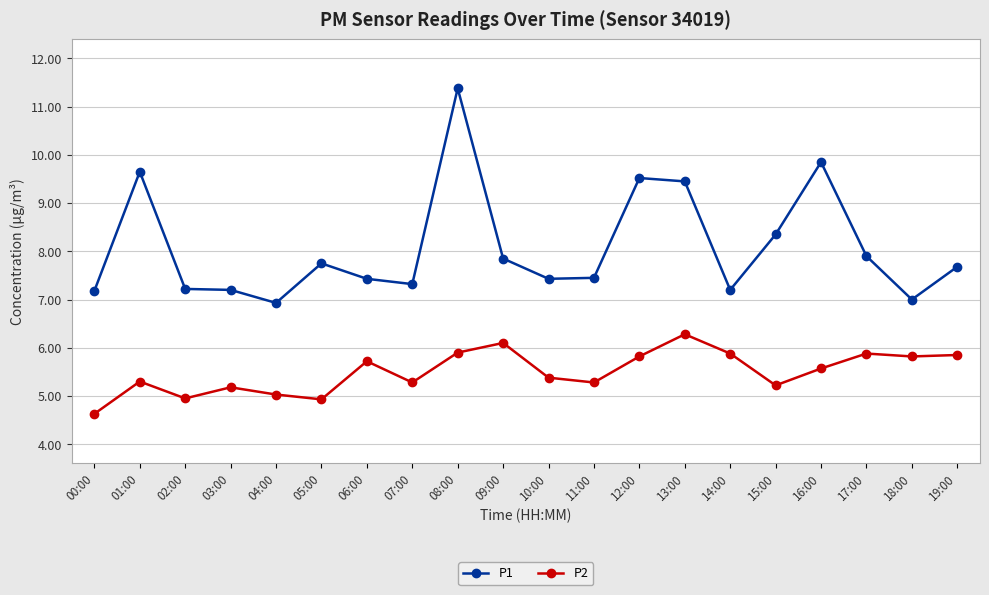

Between 13:00 and 19:00, which series saw the biggest shift?

P1